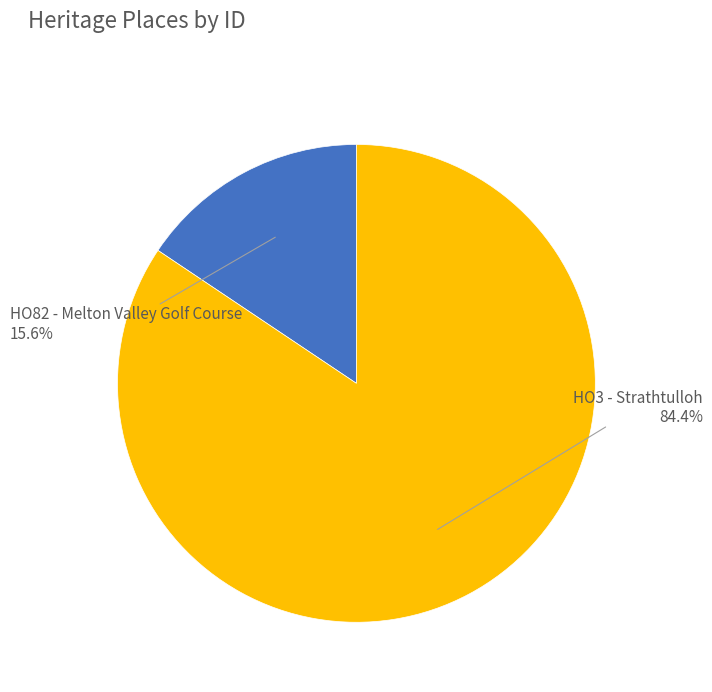

What portion of the pie excludes HO82 - Melton Valley Golf Course?

84.4%